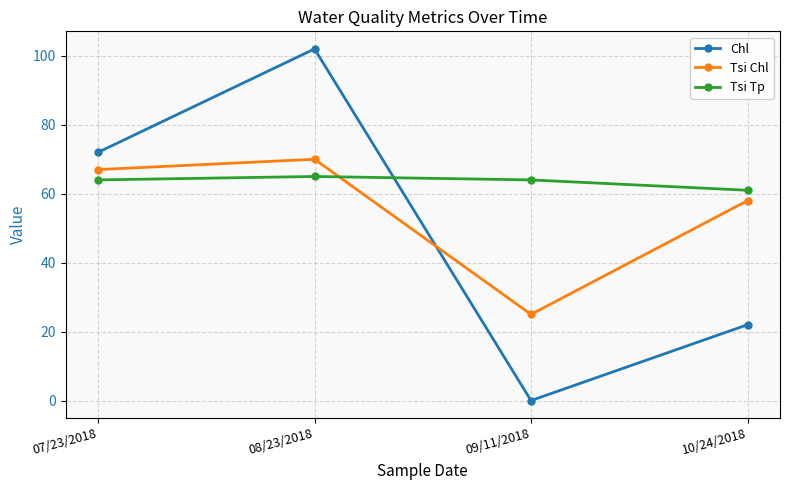

What is the sum of all Tsi Tp values?

254